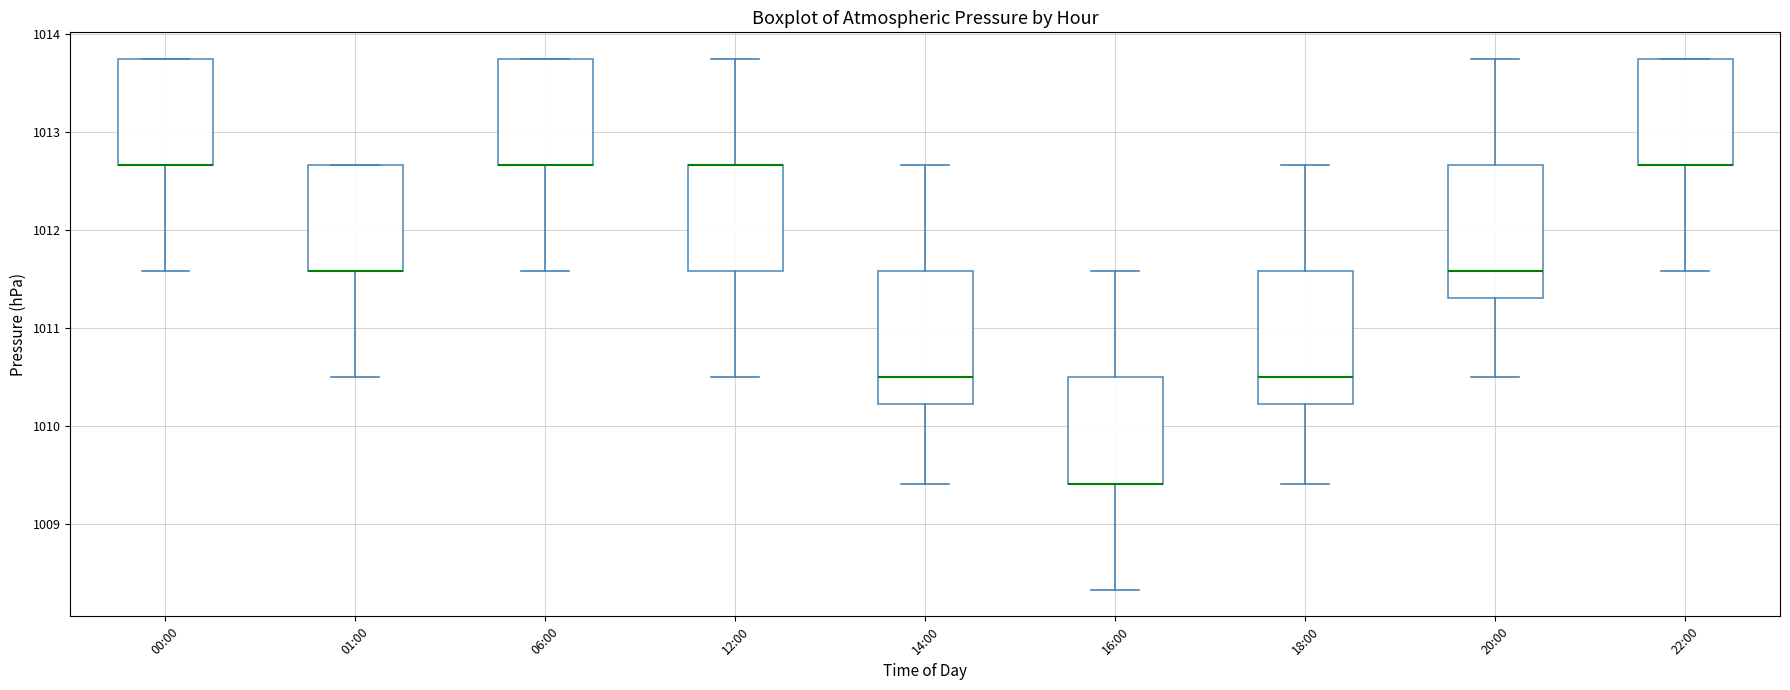

Where does the lower whisker of the box for 00:00 end on the y-axis? The values are not printed on the chart, so give them approximately, as read against the axis.

1011.6